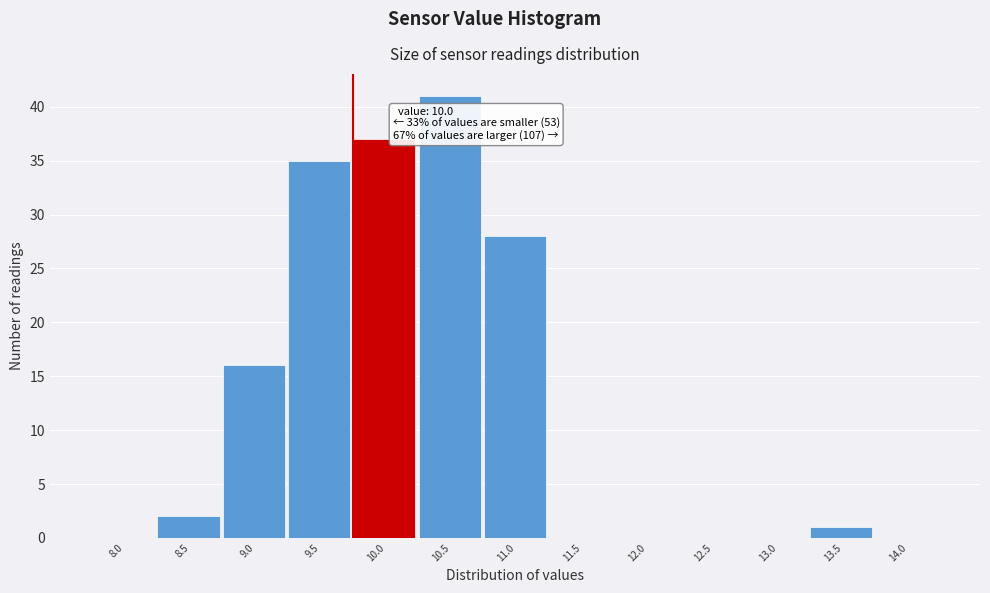

Reading left to right, extract all data points from this chart.

8.0=0	8.5=2	9.0=16	9.5=35	10.0=37	10.5=41	11.0=28	11.5=0	12.0=0	12.5=0	13.0=0	13.5=1	14.0=0